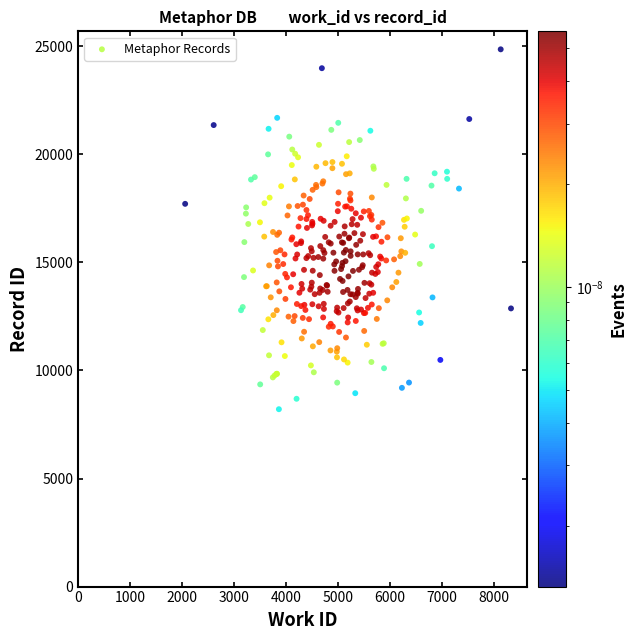

What is the range of Y values (max minus min)?

16652.4